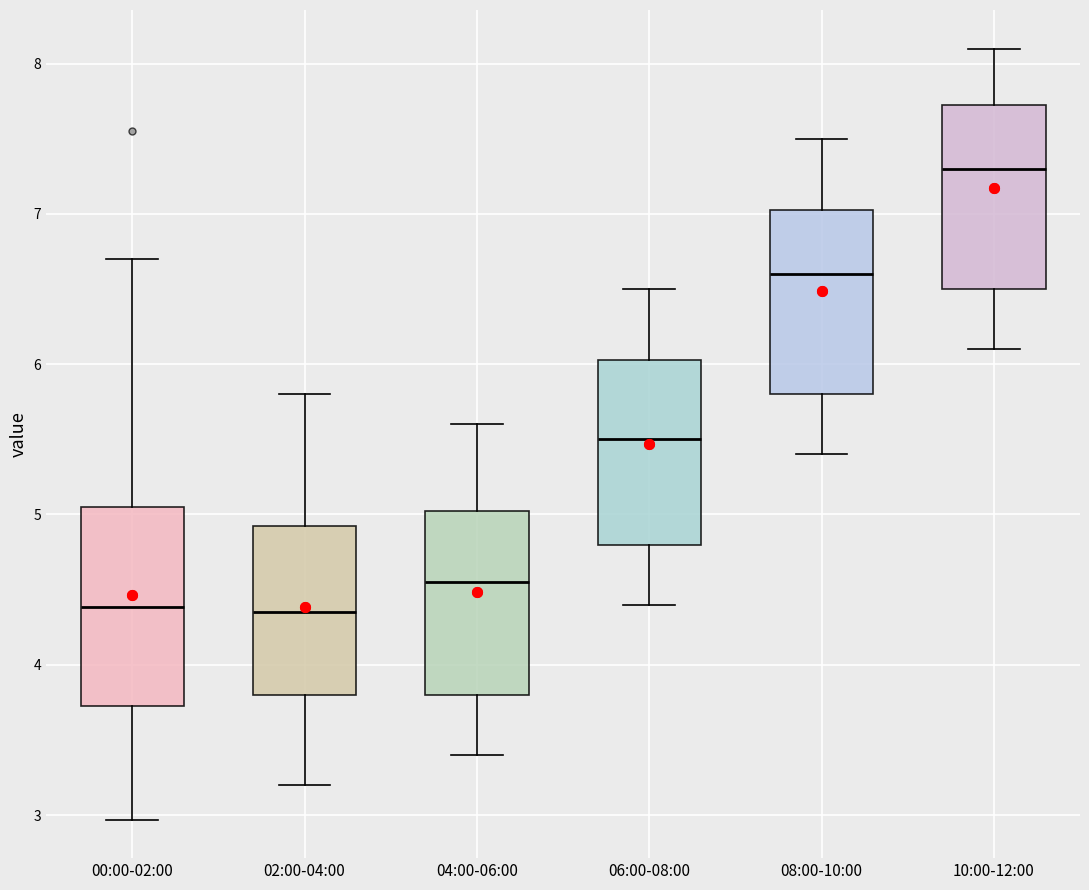

Reading left to right, read every box against the y-axis: the position of its median line, the range the box covers, and the ends of its whiskers. The values are not printed on the chart, so give them approximately, as read against the axis.

00:00-02:00: median 4.4, box 3.7 to 5.0, whiskers 3.0 to 6.7
02:00-04:00: median 4.4, box 3.8 to 4.9, whiskers 3.2 to 5.8
04:00-06:00: median 4.6, box 3.8 to 5.0, whiskers 3.4 to 5.6
06:00-08:00: median 5.5, box 4.8 to 6.0, whiskers 4.4 to 6.5
08:00-10:00: median 6.6, box 5.8 to 7.0, whiskers 5.4 to 7.5
10:00-12:00: median 7.3, box 6.5 to 7.7, whiskers 6.1 to 8.1